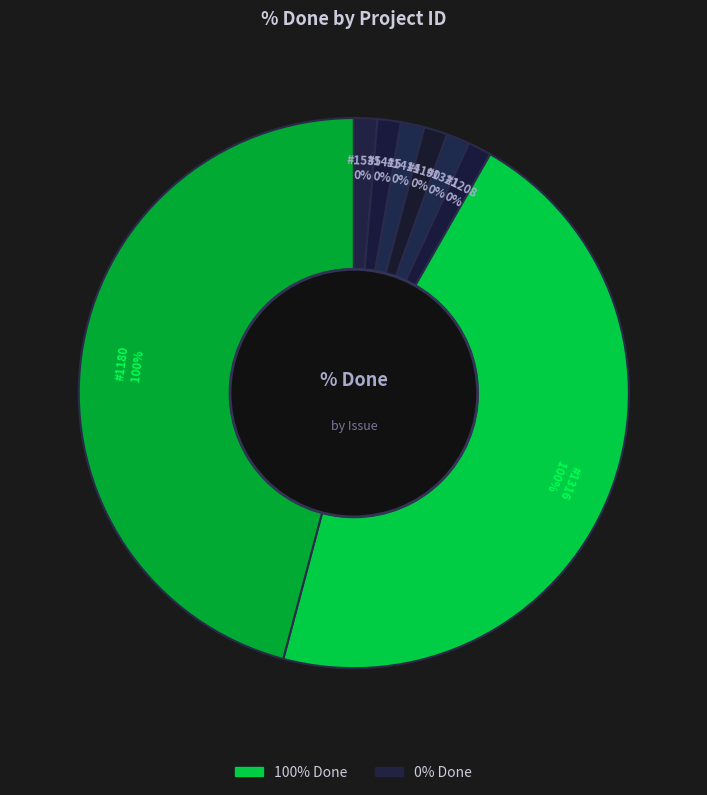

Rank the categories by value from lowest to highest.

1535, 1415, 1414, 1190, 1321, 1208, 1316, 1180